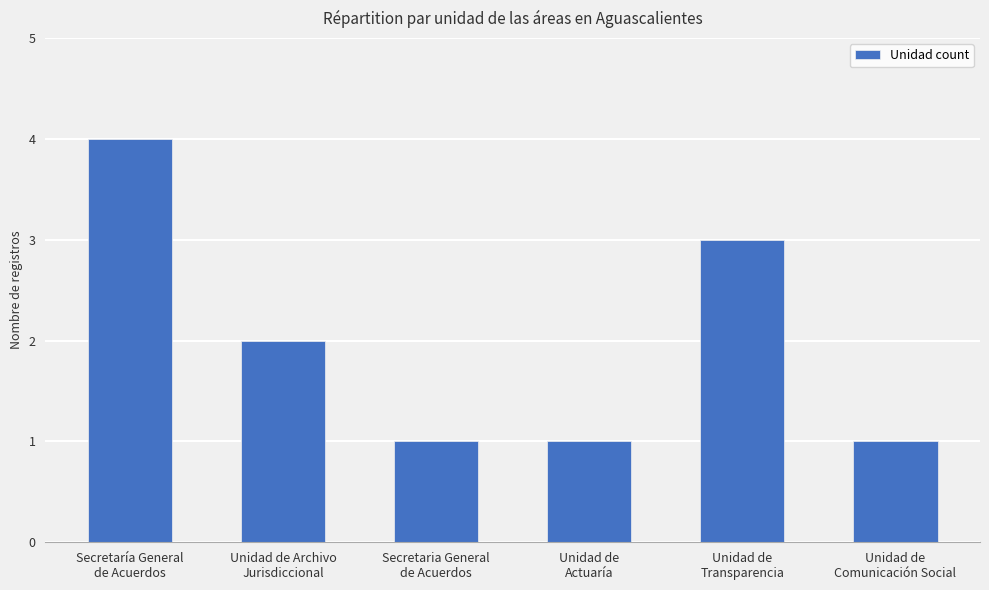

The chart shows a value of 3 at Secretaría General
de Acuerdos. True or false?

False